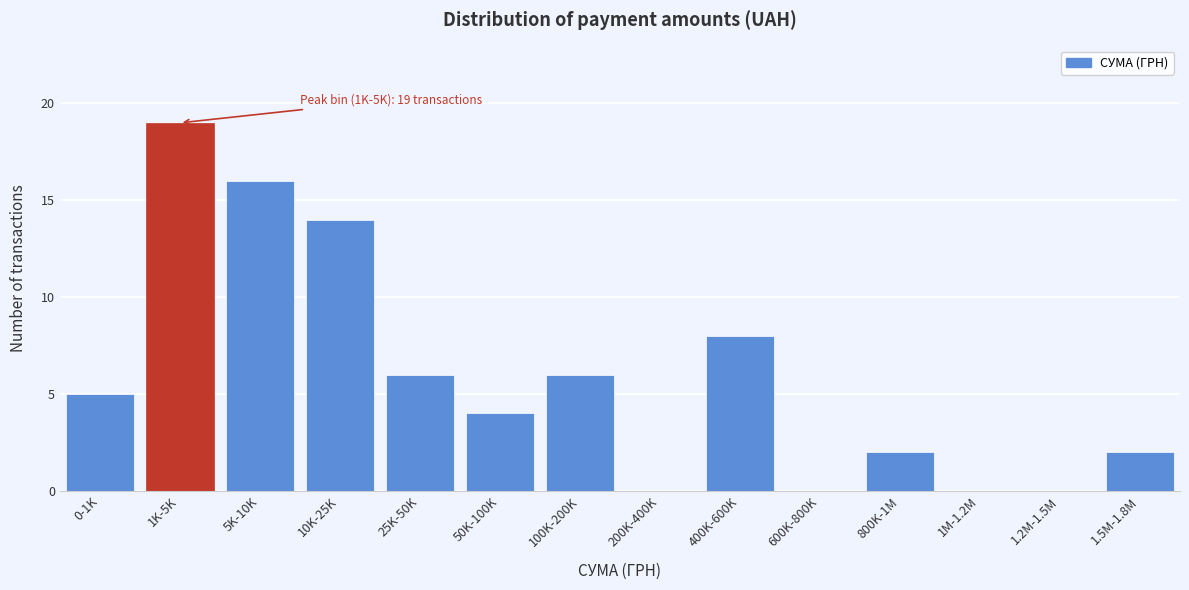

Reading right to left, list all the values displayed in this chart.

1.5M-1.8M=2	1.2M-1.5M=0	1M-1.2M=0	800K-1M=2	600K-800K=0	400K-600K=8	200K-400K=0	100K-200K=6	50K-100K=4	25K-50K=6	10K-25K=14	5K-10K=16	1K-5K=19	0-1K=5